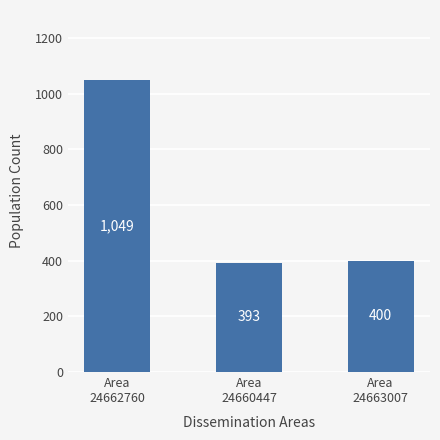

What is the label of the 1st bar from the right?

Area
24663007